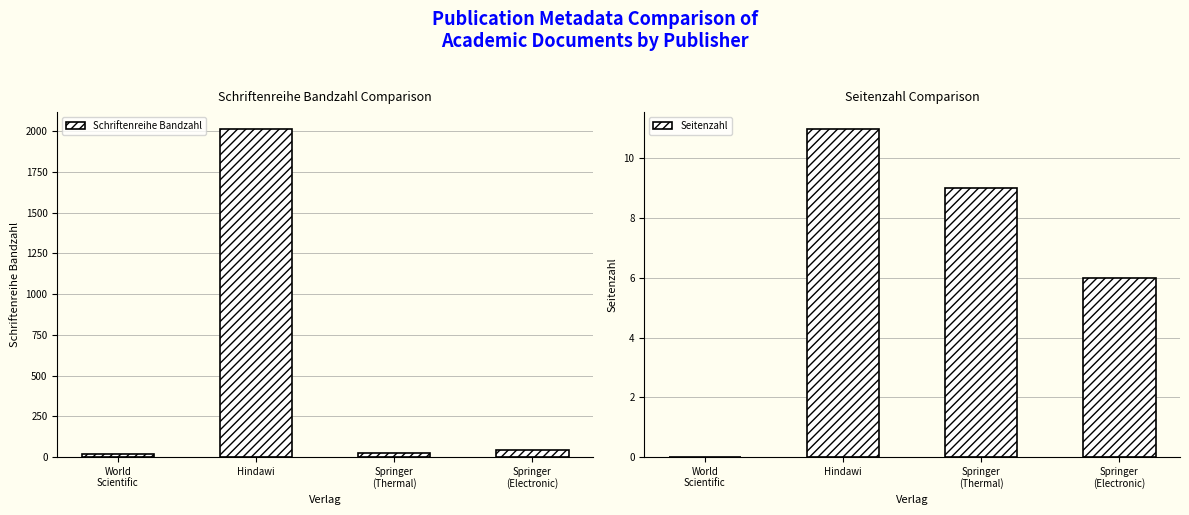

Reading left to right, transcribe all the data shown in this chart.

Schriftenreihe Bandzahl: 16	2016	25	45
Seitenzahl: 0	11	9	6